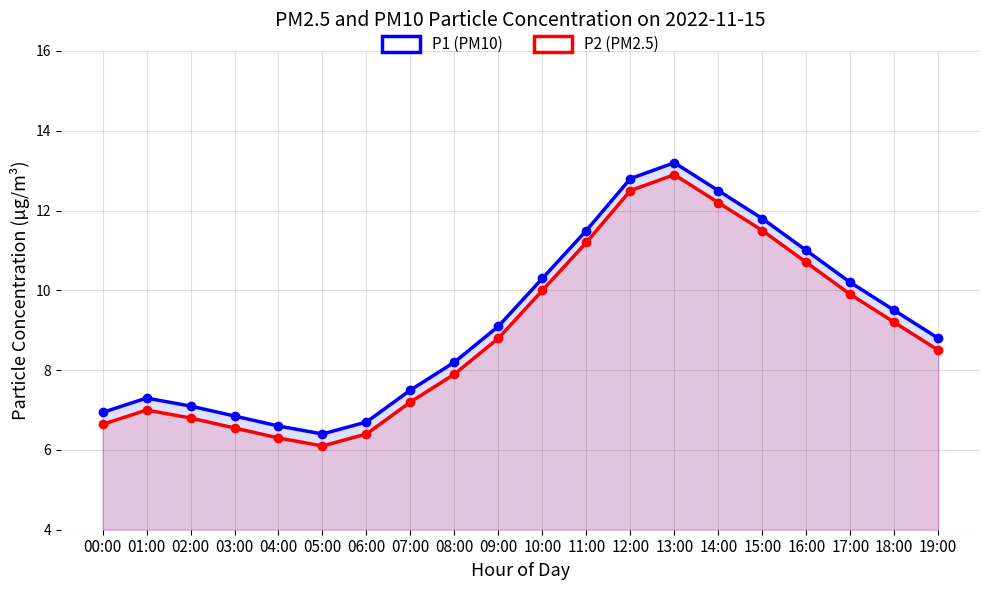

Where does the P1 (PM10) series first go above 9?

09:00